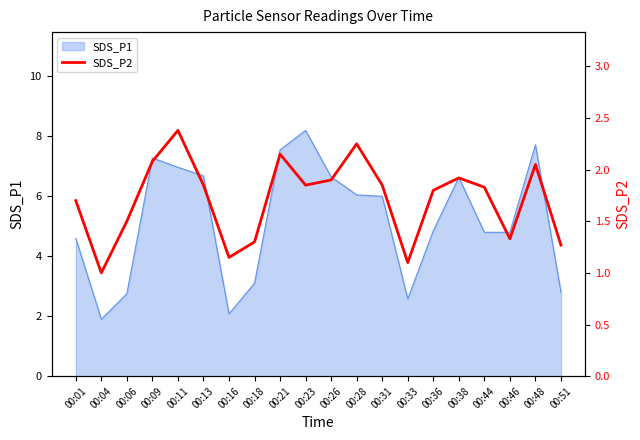

The value of SDS_P1 at 00:01 is 6.4. True or false?

False